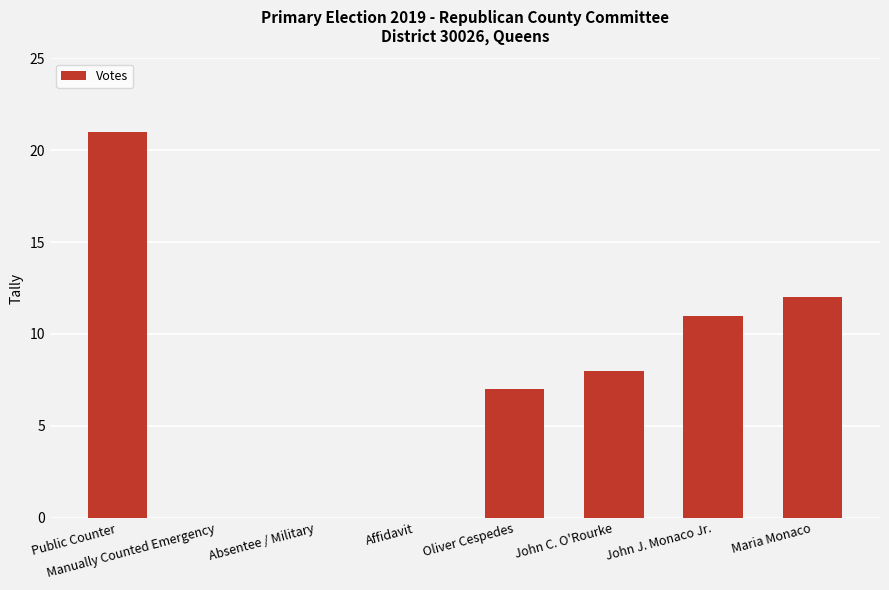

Are the bars horizontal?

No